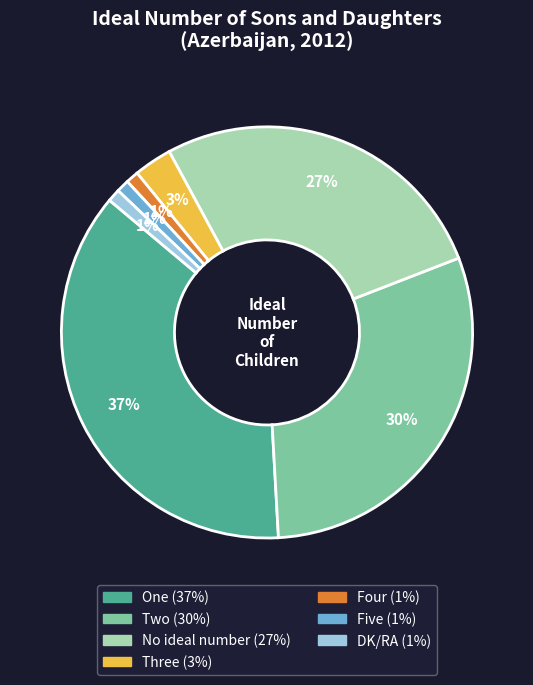

Is Three the majority of the pie?

No